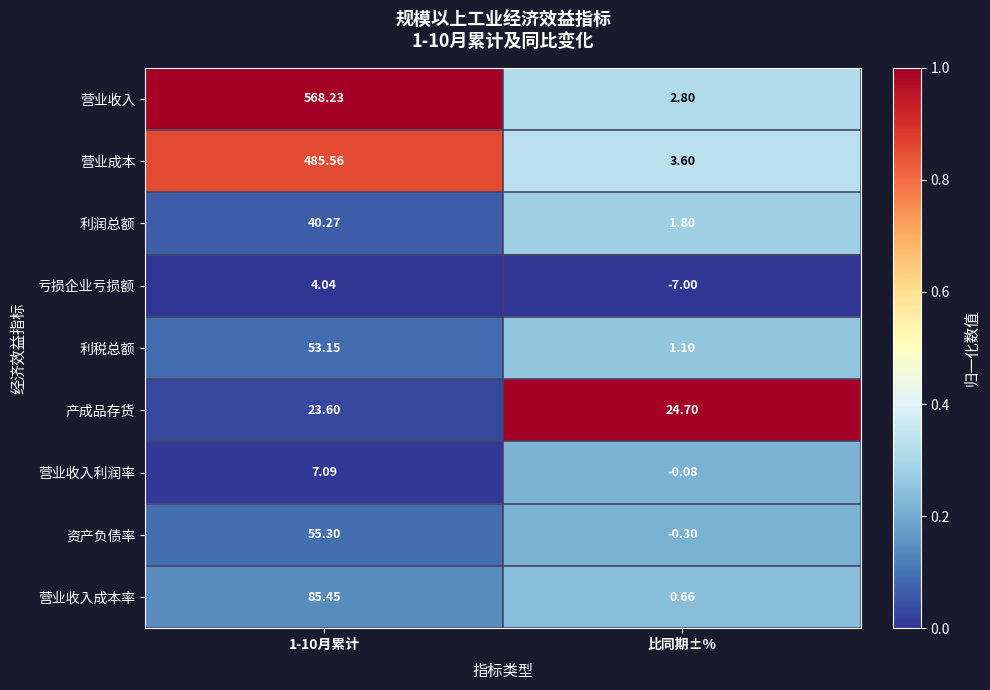

Count the number of categories in the chart.

2